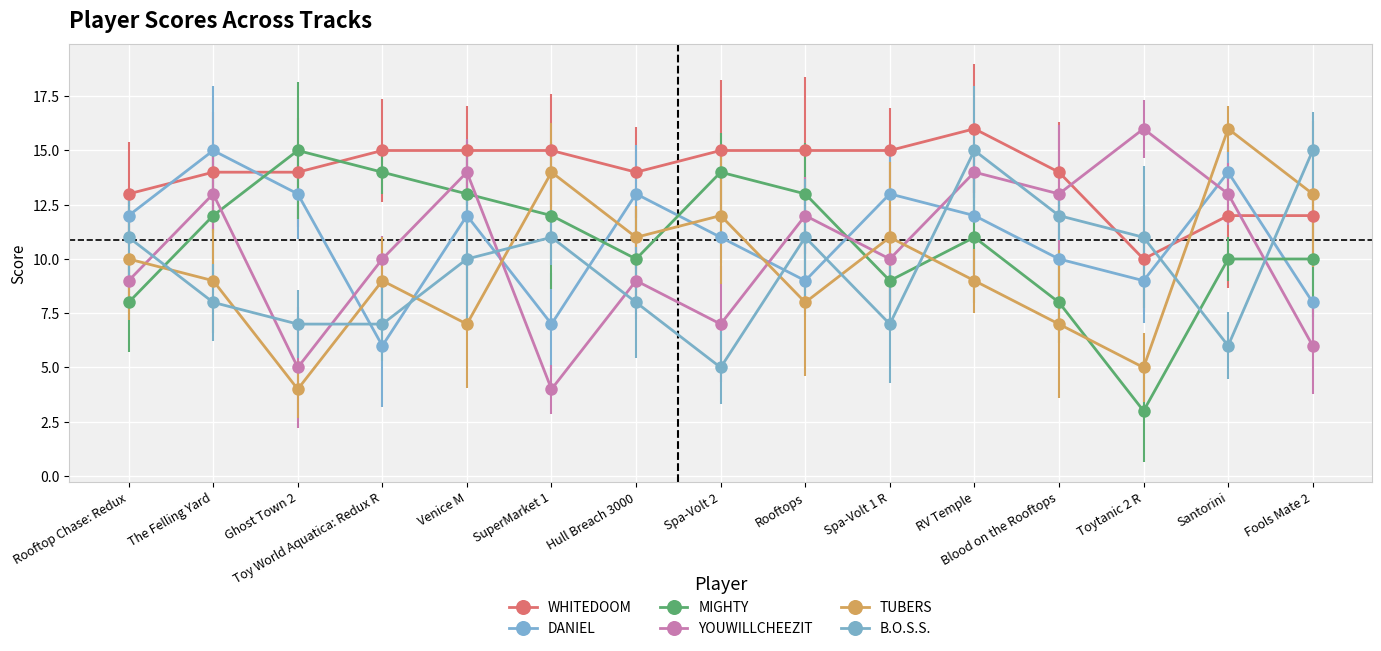

Reading left to right, extract all data points from this chart.

WHITEDOOM: Rooftop Chase: Redux=13	The Felling Yard=14	Ghost Town 2=14	Toy World Aquatica: Redux R=15	Venice M=15	SuperMarket 1=15	Hull Breach 3000=14	Spa-Volt 2=15	Rooftops=15	Spa-Volt 1 R=15	RV Temple=16	Blood on the Rooftops=14	Toytanic 2 R=10	Santorini=12	Fools Mate 2=12
DANIEL: Rooftop Chase: Redux=12	The Felling Yard=15	Ghost Town 2=13	Toy World Aquatica: Redux R=6	Venice M=12	SuperMarket 1=7	Hull Breach 3000=13	Spa-Volt 2=11	Rooftops=9	Spa-Volt 1 R=13	RV Temple=12	Blood on the Rooftops=10	Toytanic 2 R=9	Santorini=14	Fools Mate 2=8
MIGHTY: Rooftop Chase: Redux=8	The Felling Yard=12	Ghost Town 2=15	Toy World Aquatica: Redux R=14	Venice M=13	SuperMarket 1=12	Hull Breach 3000=10	Spa-Volt 2=14	Rooftops=13	Spa-Volt 1 R=9	RV Temple=11	Blood on the Rooftops=8	Toytanic 2 R=3	Santorini=10	Fools Mate 2=10
YOUWILLCHEEZIT: Rooftop Chase: Redux=9	The Felling Yard=13	Ghost Town 2=5	Toy World Aquatica: Redux R=10	Venice M=14	SuperMarket 1=4	Hull Breach 3000=9	Spa-Volt 2=7	Rooftops=12	Spa-Volt 1 R=10	RV Temple=14	Blood on the Rooftops=13	Toytanic 2 R=16	Santorini=13	Fools Mate 2=6
TUBERS: Rooftop Chase: Redux=10	The Felling Yard=9	Ghost Town 2=4	Toy World Aquatica: Redux R=9	Venice M=7	SuperMarket 1=14	Hull Breach 3000=11	Spa-Volt 2=12	Rooftops=8	Spa-Volt 1 R=11	RV Temple=9	Blood on the Rooftops=7	Toytanic 2 R=5	Santorini=16	Fools Mate 2=13
B.O.S.S.: Rooftop Chase: Redux=11	The Felling Yard=8	Ghost Town 2=7	Toy World Aquatica: Redux R=7	Venice M=10	SuperMarket 1=11	Hull Breach 3000=8	Spa-Volt 2=5	Rooftops=11	Spa-Volt 1 R=7	RV Temple=15	Blood on the Rooftops=12	Toytanic 2 R=11	Santorini=6	Fools Mate 2=15